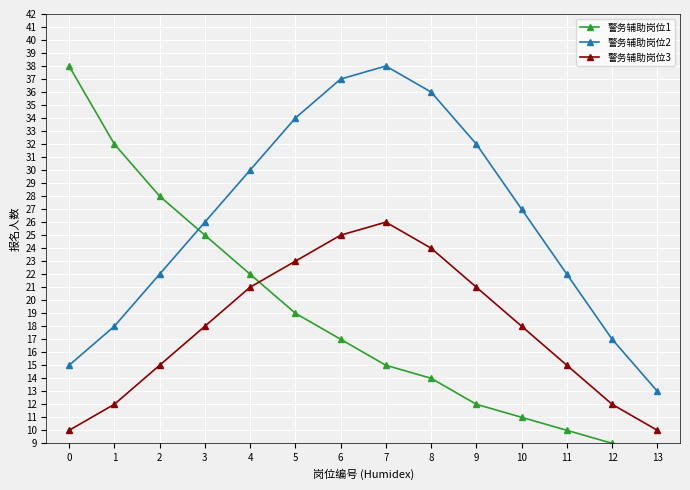

At which category is the sum across all series the highest?

6